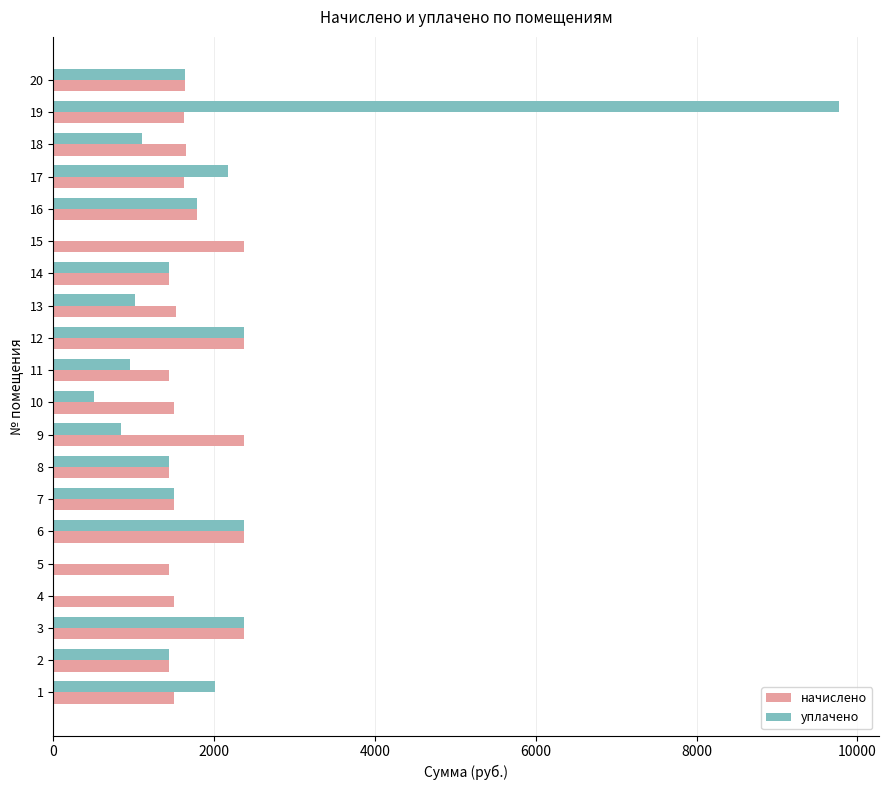

Which series changed the most between 4 and 11?

уплачено